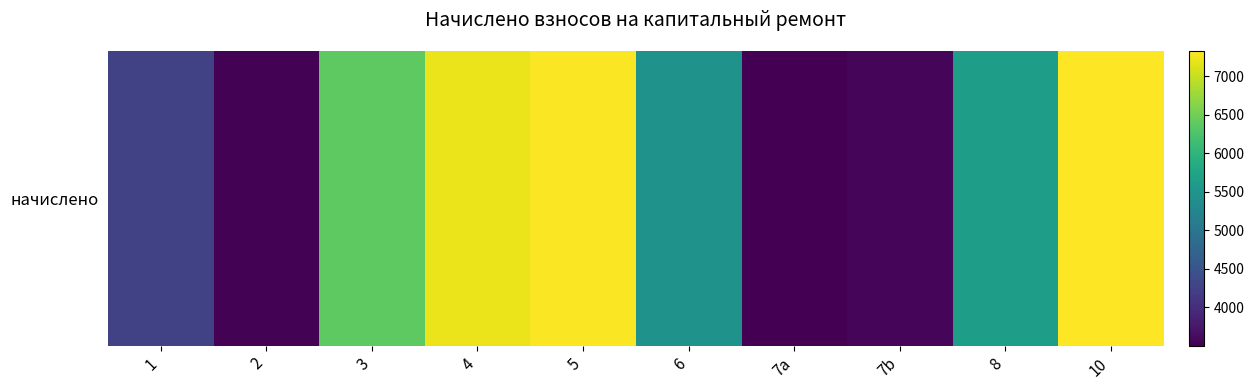

Where does the data first go above 5633?

3